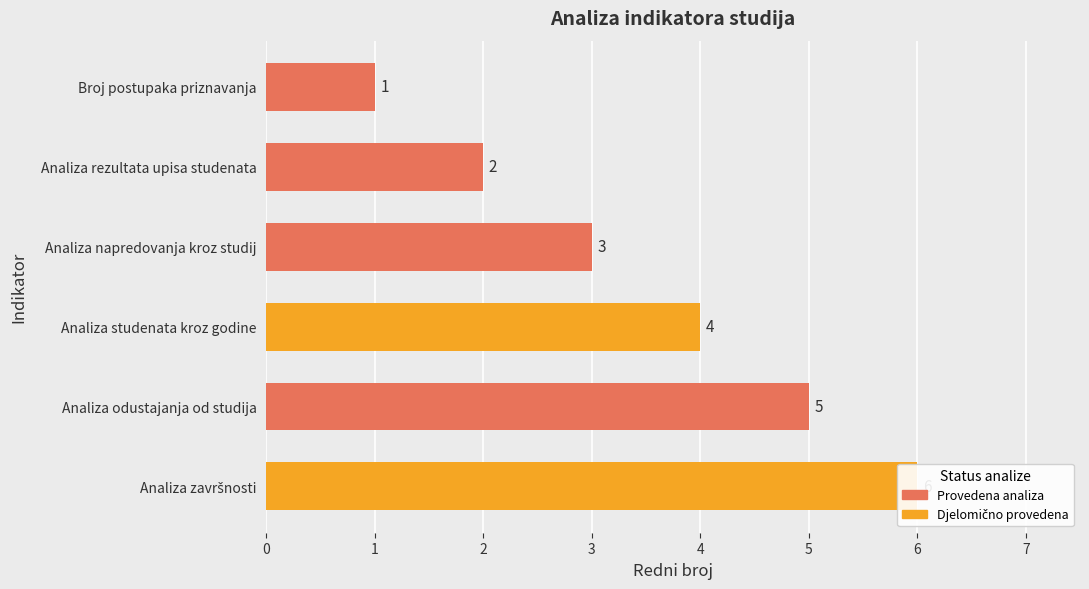

The chart shows a value of 3 at Analiza napredovanja kroz studij. True or false?

True